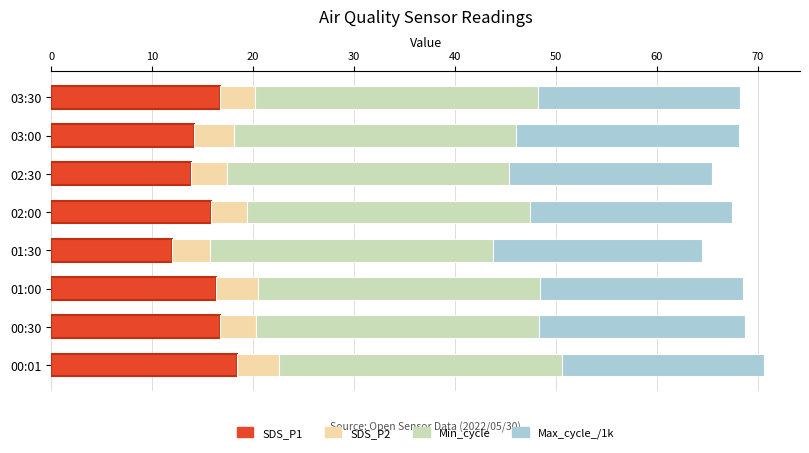

True or false: SDS_P1 has a value of 11.3 at 00:30.

False